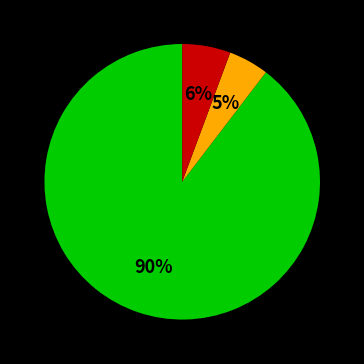

Does any single category account for the majority?

Yes